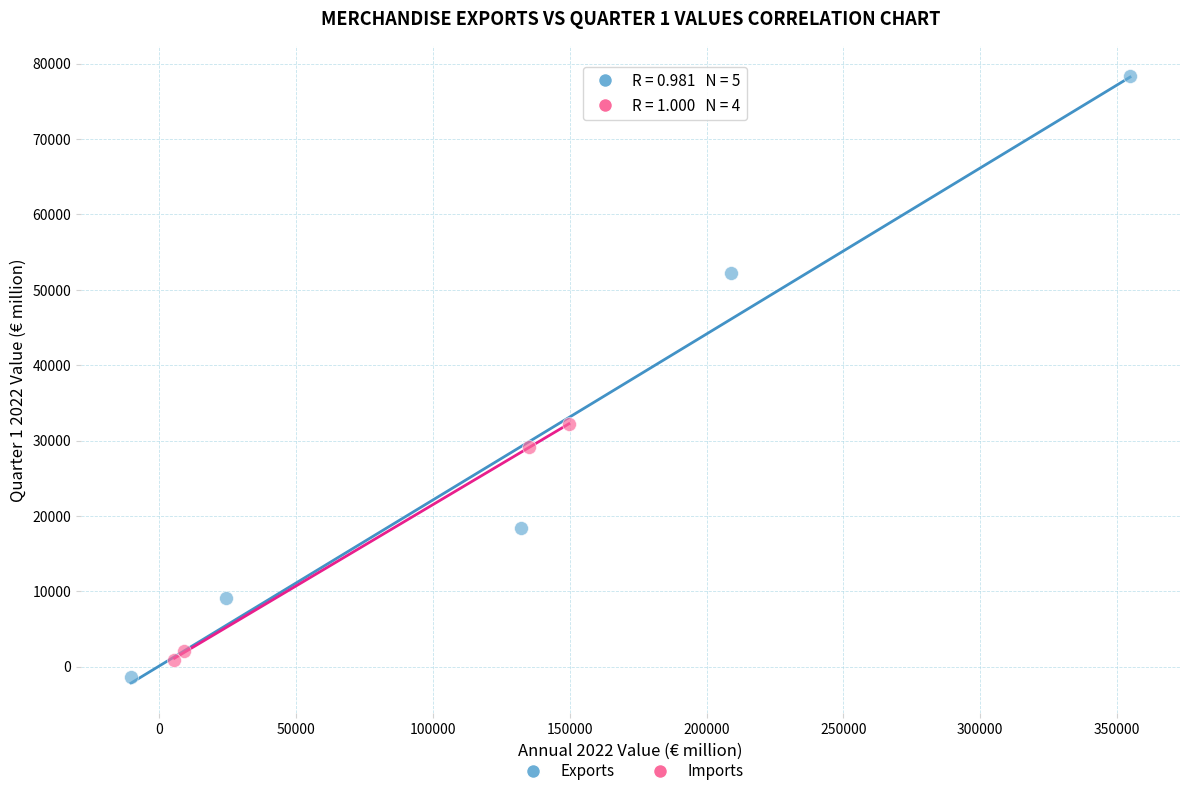

Which series reaches the maximum Y coordinate?

Exports